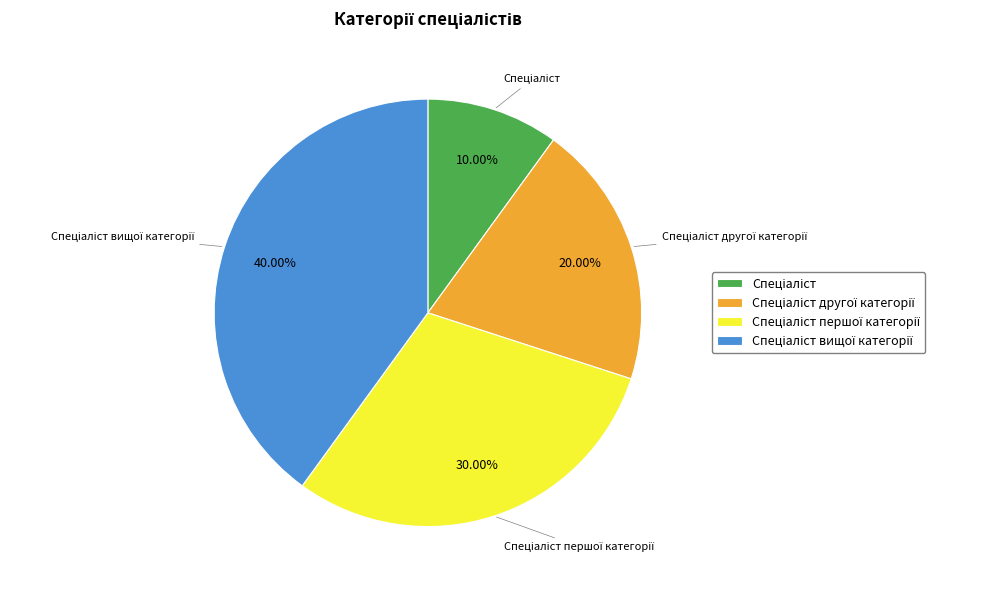

How many segments does this pie chart have?

4